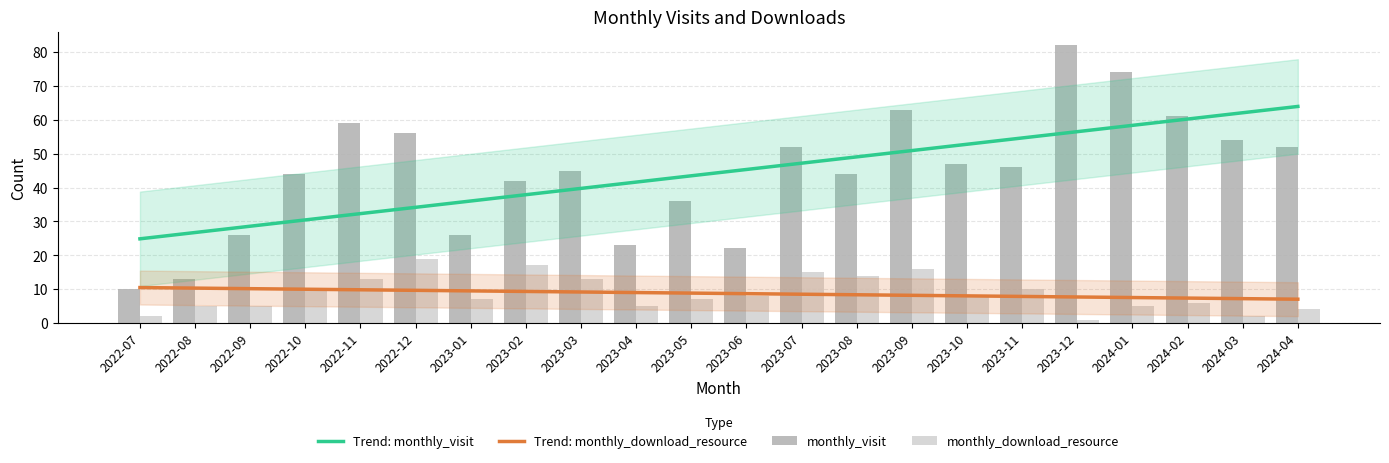

The monthly_download_resource series shows 26.9 at 2023-09. True or false?

False